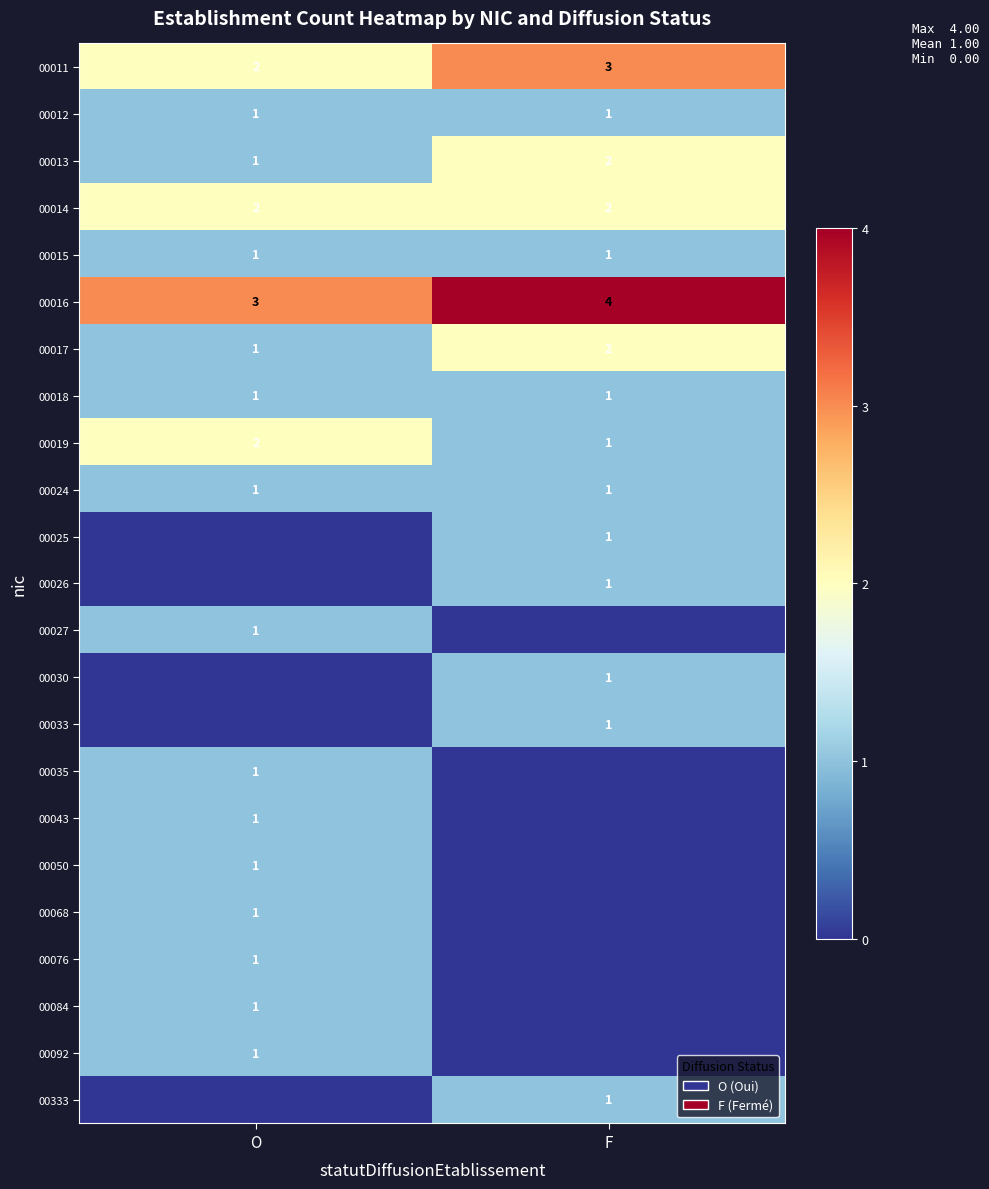

True or false: 00033 has a value of 1 at F.

True